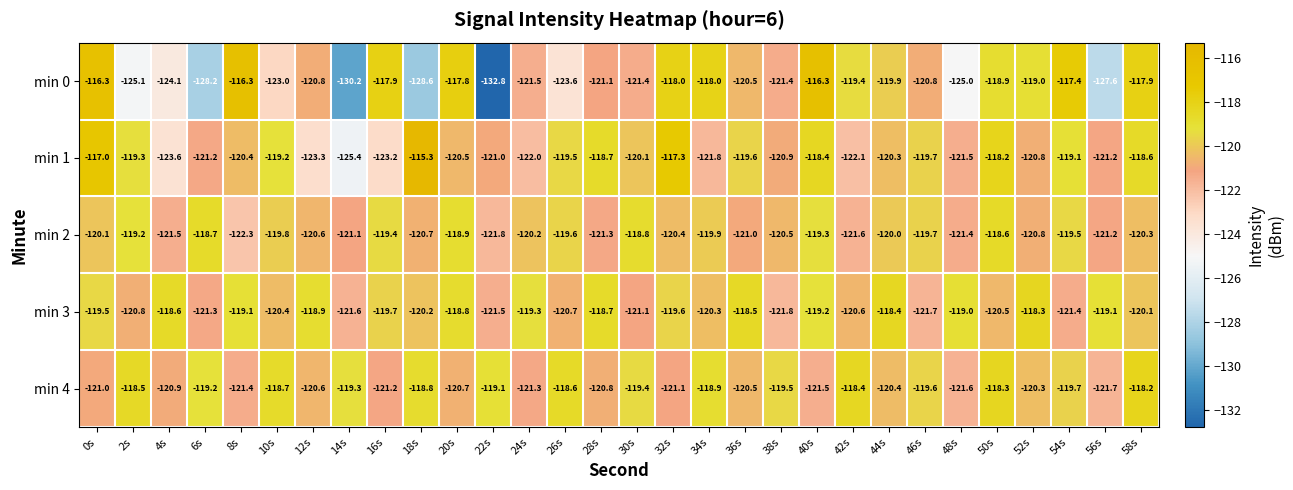

What is the maximum value for min 2?

-118.6